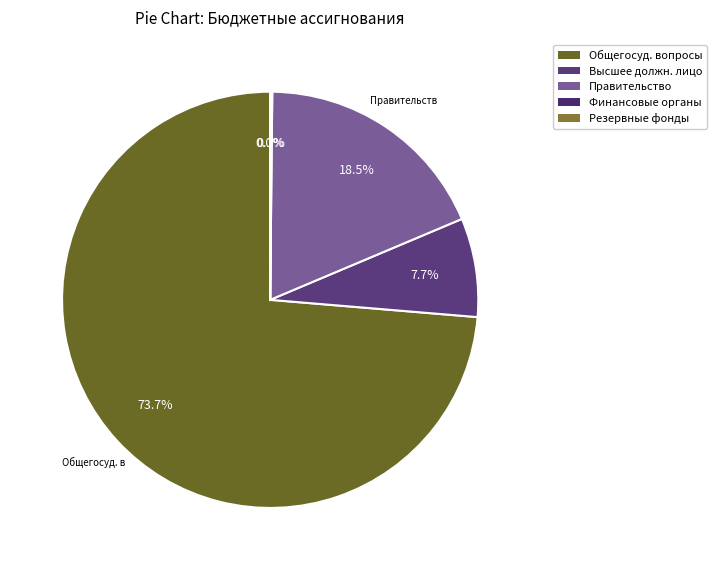

Count the number of slices in the pie.

5